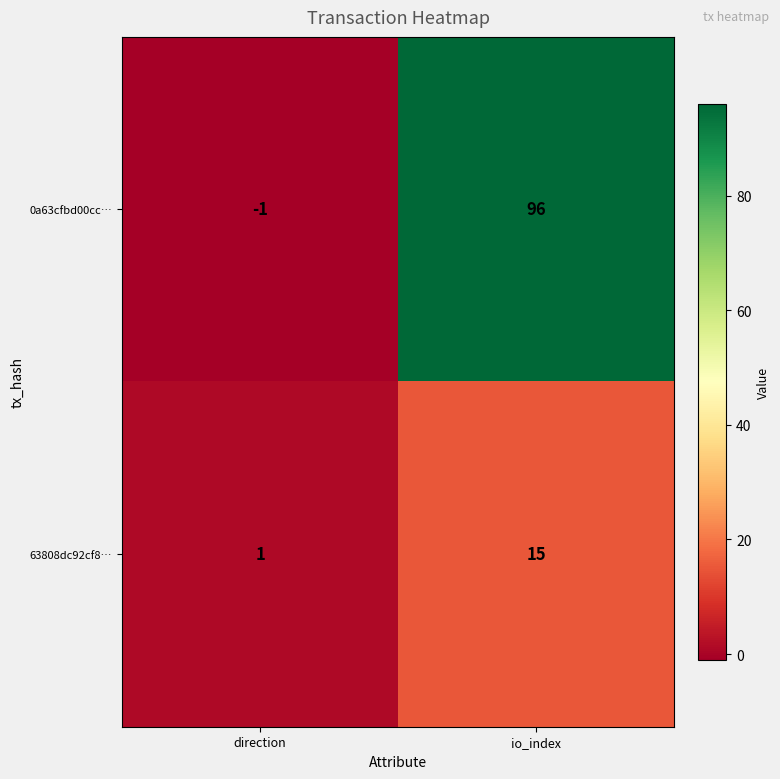

What is the greatest value displayed?

96